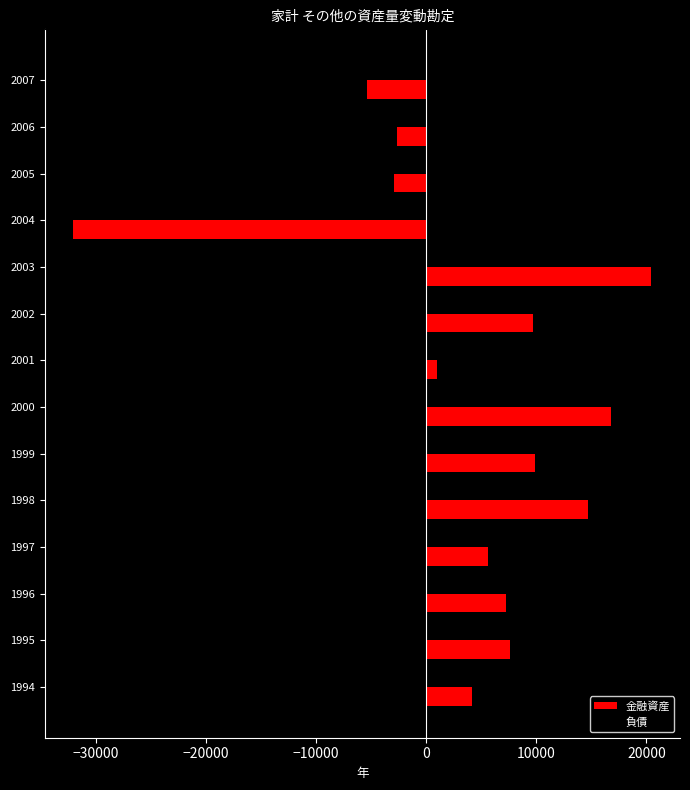

How many data points does each series have?

14